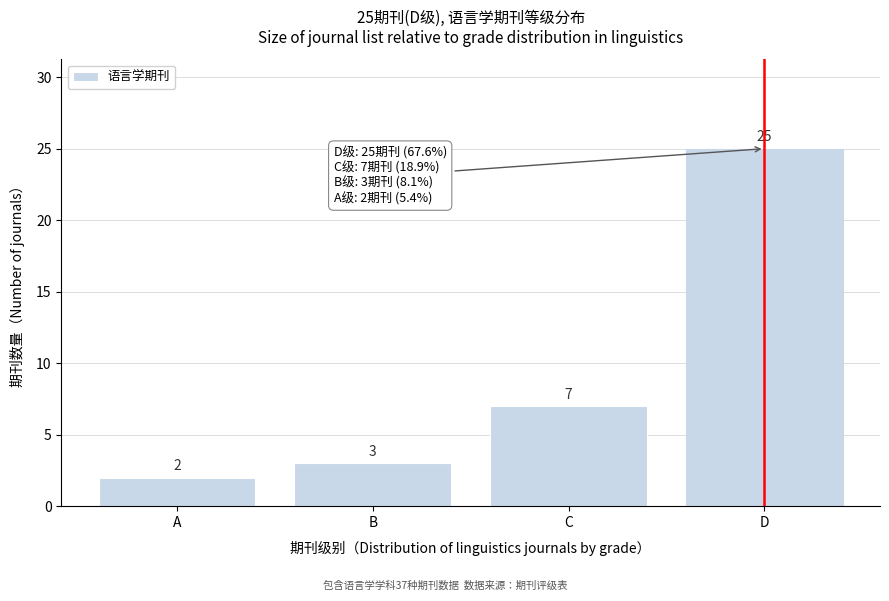

Reading left to right, transcribe all the data shown in this chart.

A=2	B=3	C=7	D=25